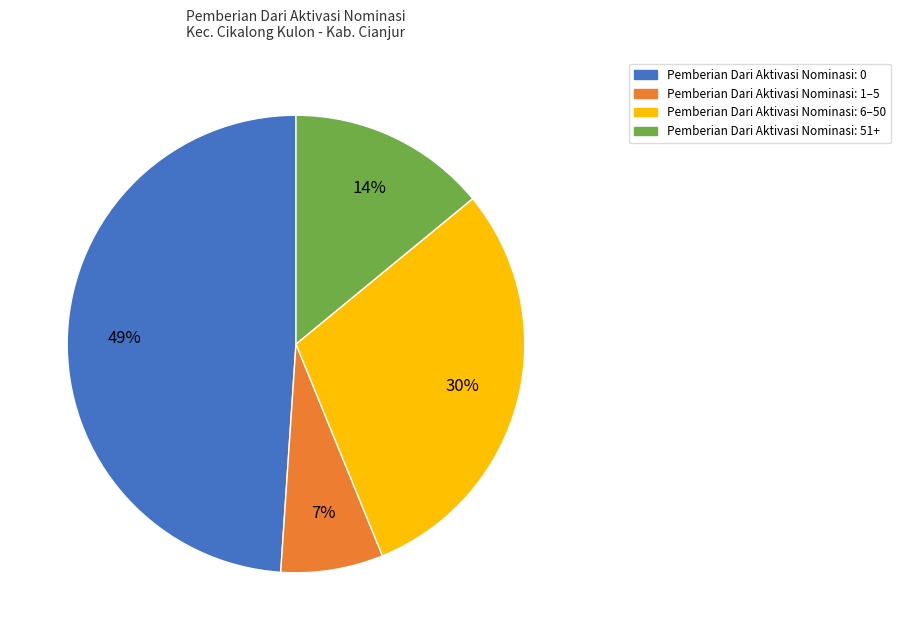

Is there a majority slice in this chart?

No